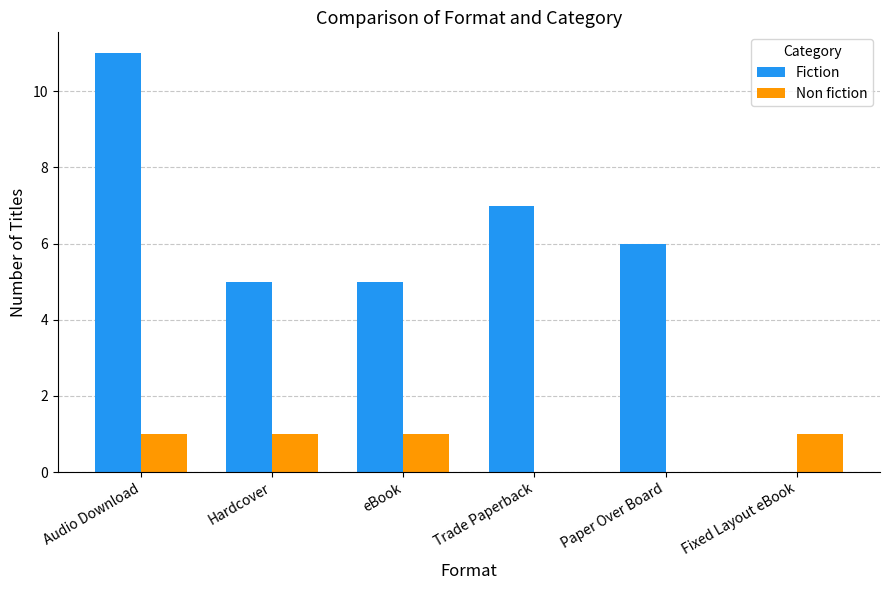

Which series changed the most between Audio Download and eBook?

Fiction